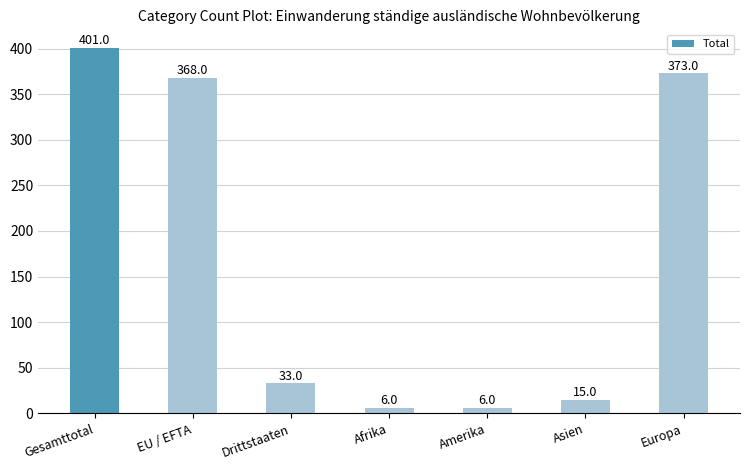

Does the chart contain stacked bars?

No